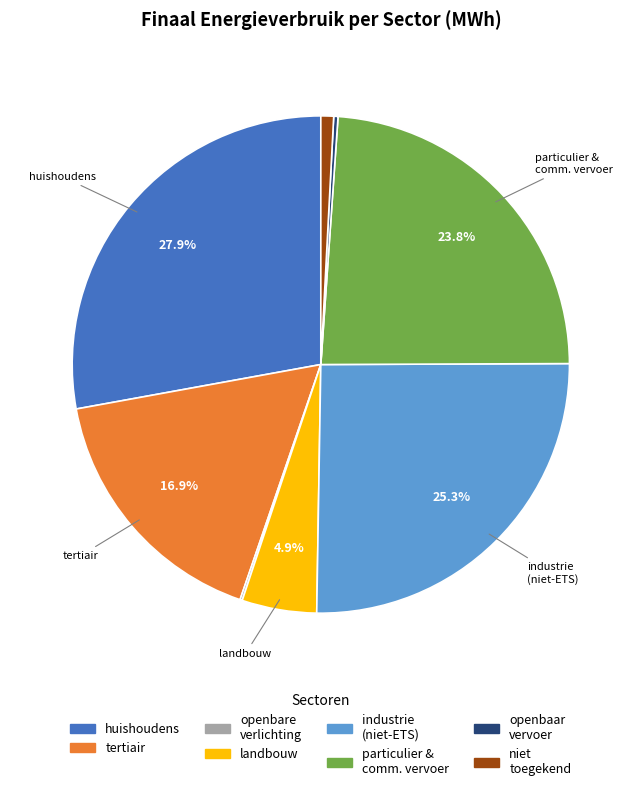

Does any single category account for the majority?

No